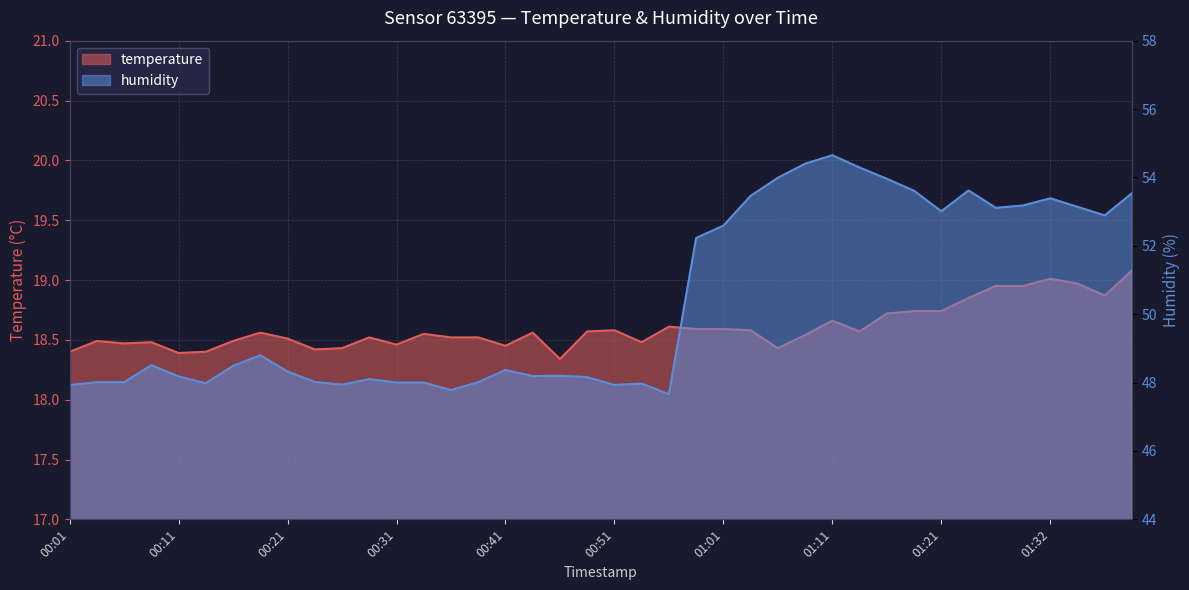

True or false: temperature has more than 2 interior local peaks.

True